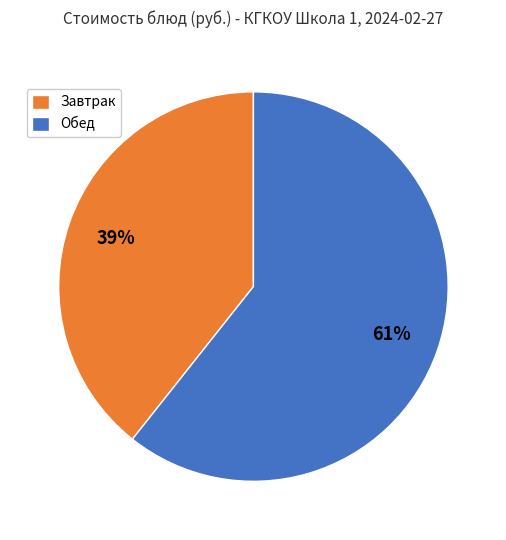

To the nearest percent, what is the combined percentage of Обед and Завтрак?

100%